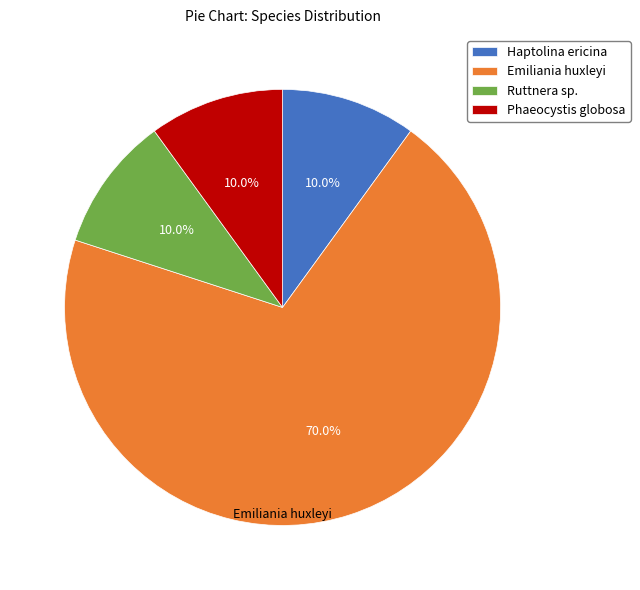

What is the largest slice in the pie chart?

Emiliania huxleyi